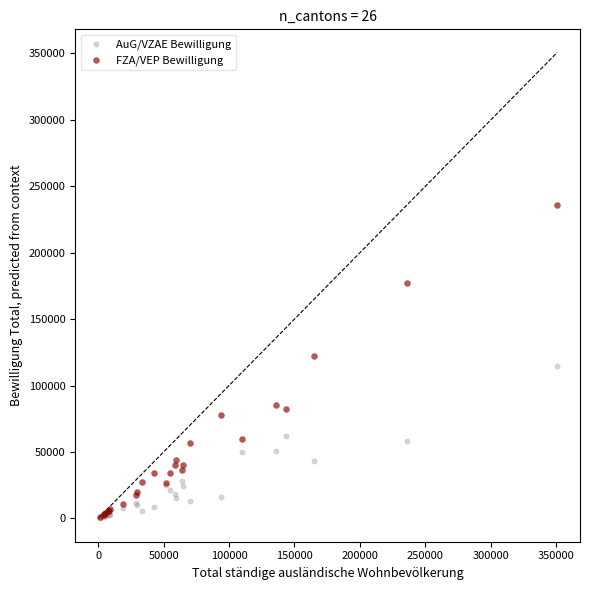

What are all the series names shown in the legend?

AuG/VZAE Bewilligung, FZA/VEP Bewilligung